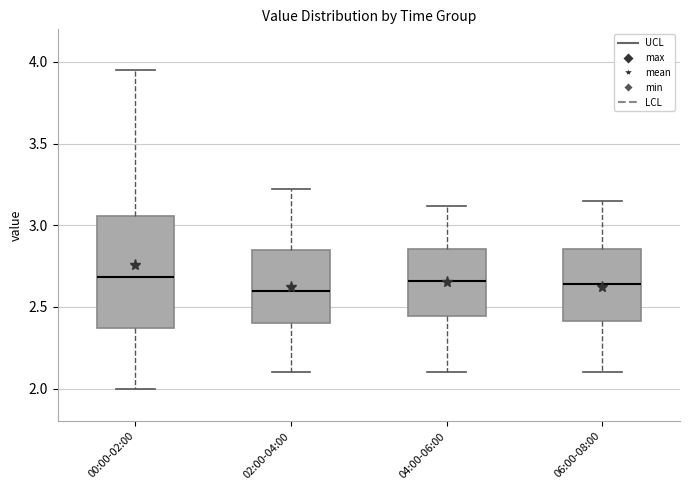

Reading left to right, transcribe this box plot: for each box, give where its median line is, the range the box spans, and where its two whiskers end, as read against the y-axis. The values are not printed on the chart, so give them approximately, as read against the axis.

00:00-02:00: median 2.70, box 2.35 to 3.05, whiskers 2.00 to 3.95
02:00-04:00: median 2.60, box 2.40 to 2.85, whiskers 2.10 to 3.20
04:00-06:00: median 2.65, box 2.45 to 2.85, whiskers 2.10 to 3.10
06:00-08:00: median 2.65, box 2.40 to 2.85, whiskers 2.10 to 3.15